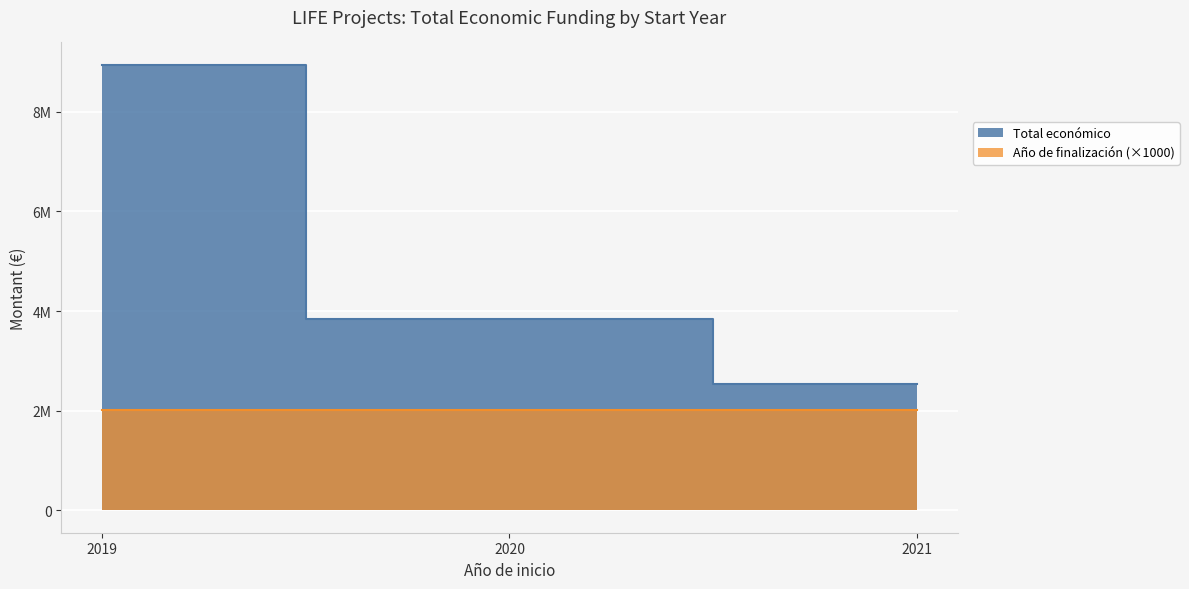

What is the greatest value displayed?

8945200